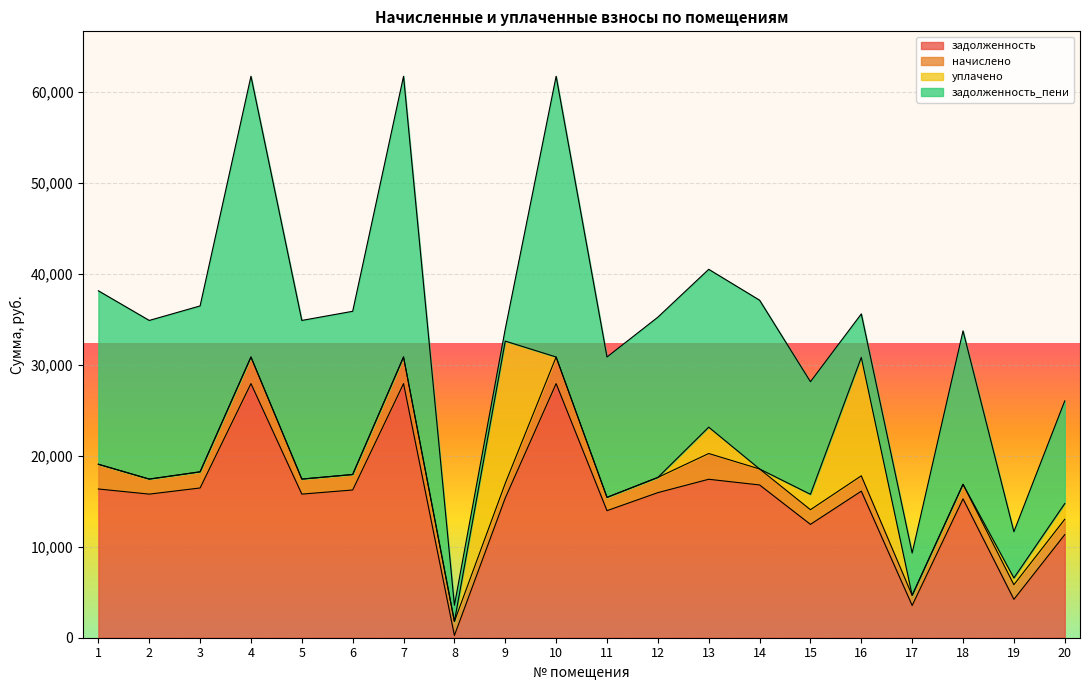

Between 3 and 8, which series saw the biggest shift?

задолженность_пени